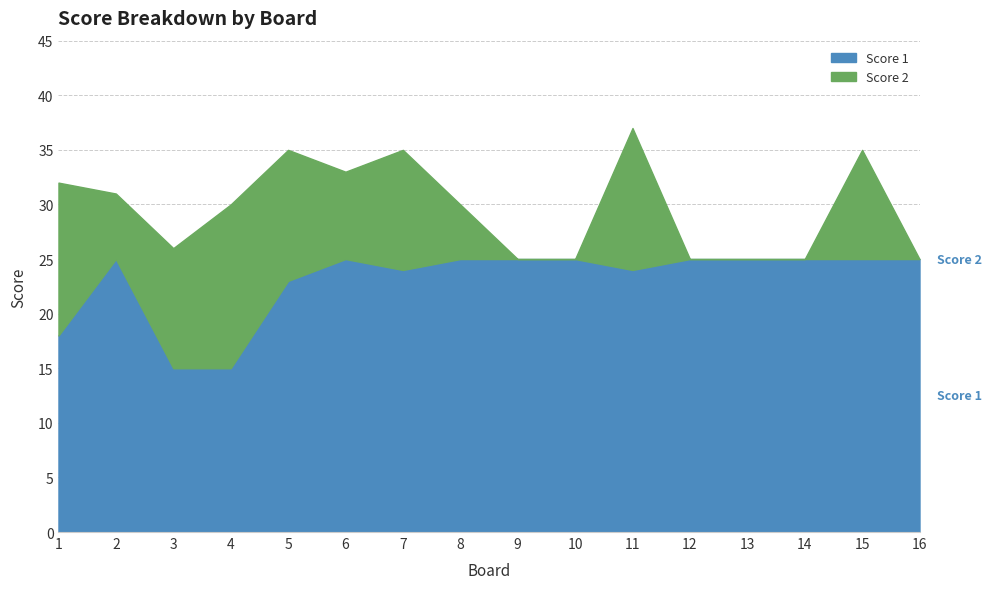

What is the approximate value of Score 1 at 3, to the nearest 5?

15